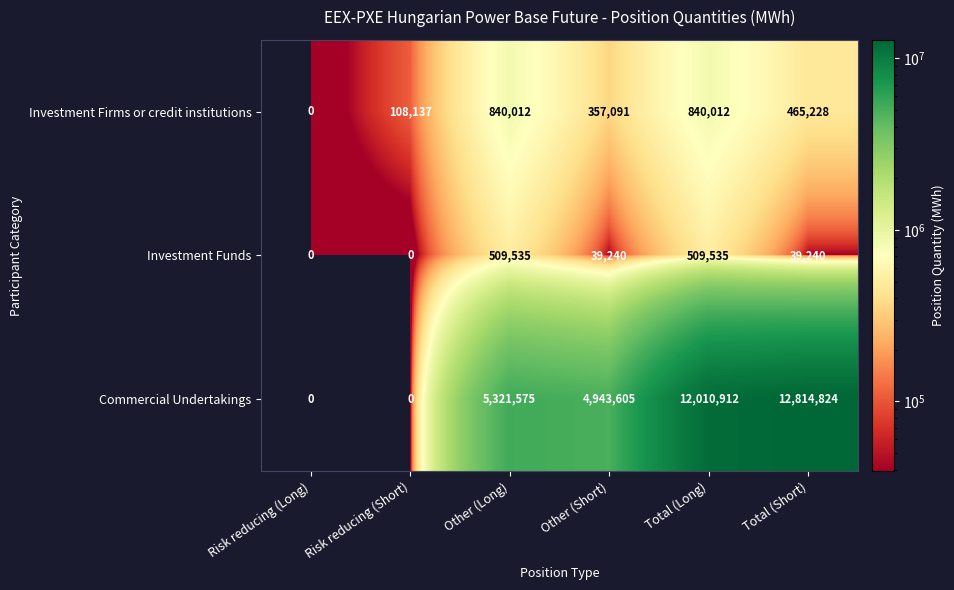

At which label is Investment Firms or credit institutions closest to 420006?

Total (Short)